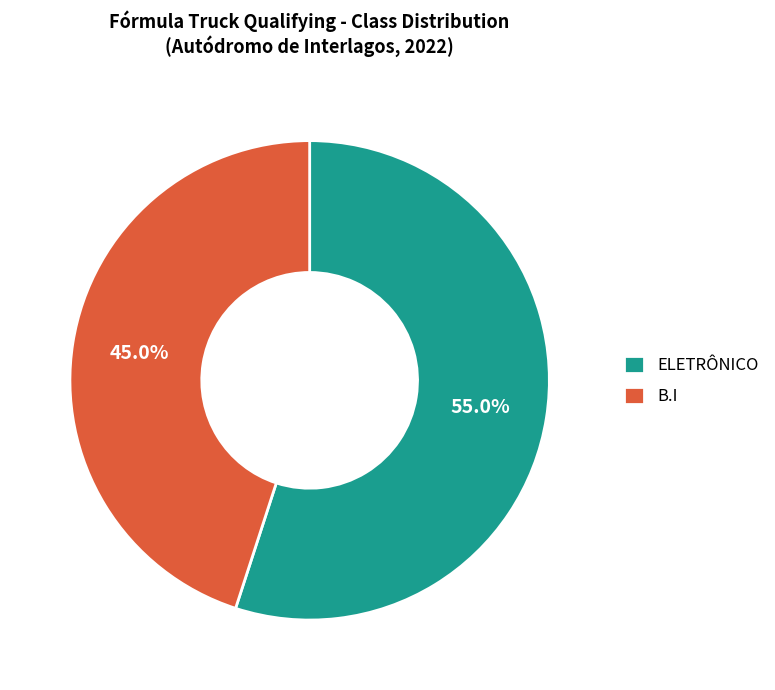

Between ELETRÔNICO and B.I, which is larger?

ELETRÔNICO